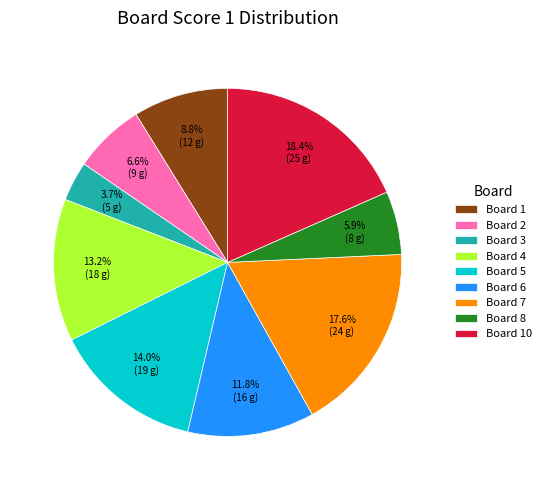

Which slice is the largest?

Board 10